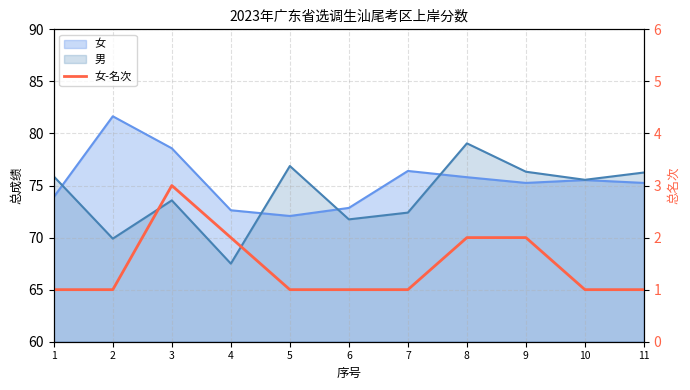

What is the change in value from 1 to 4?

+1